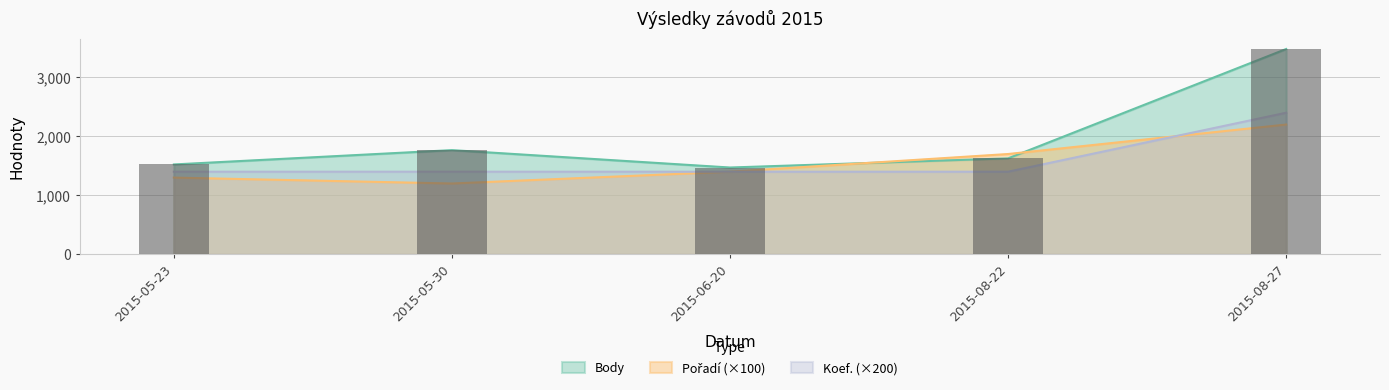

Which has a higher value, 2015-05-30 or 2015-08-22?

2015-05-30